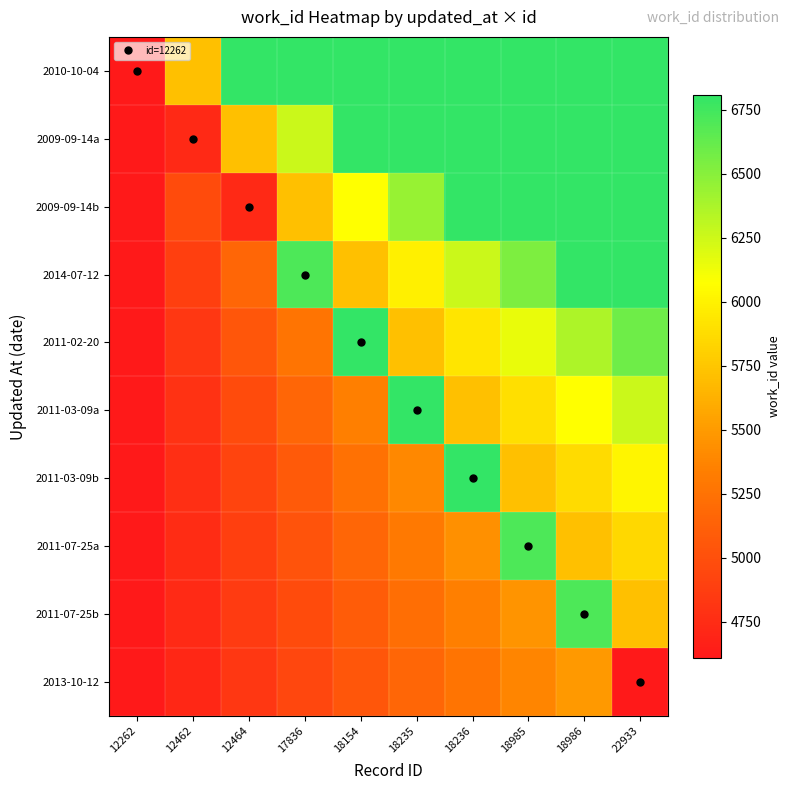

Which series changed the most between 18235 and 22933?

2011-02-20